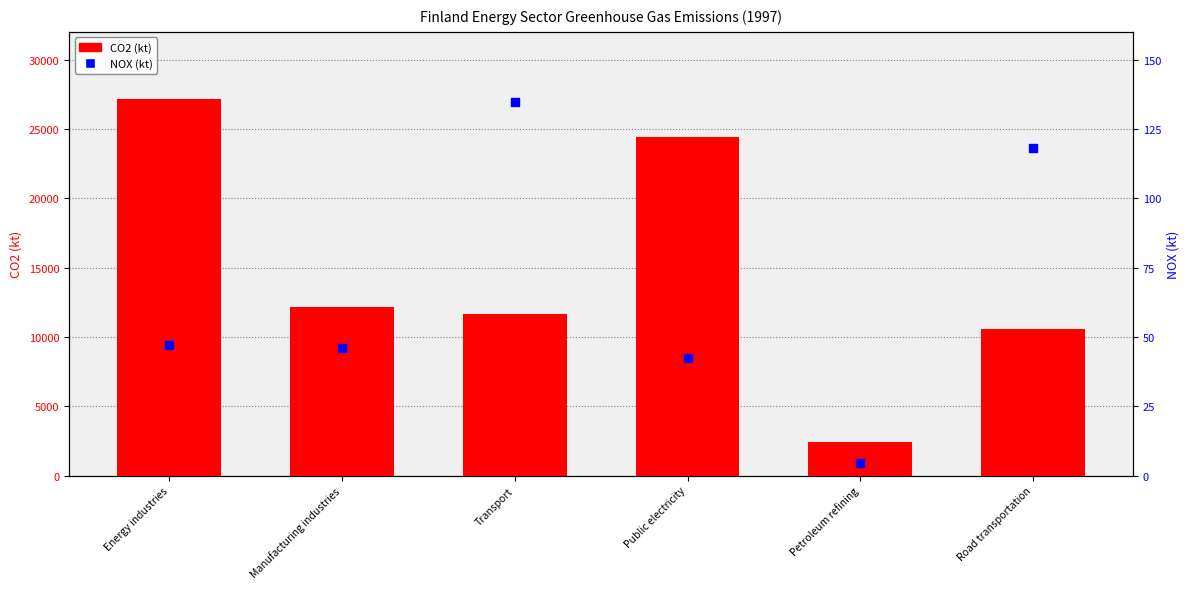

Which series has the largest Y range (max minus min)?

CO2 (kt)